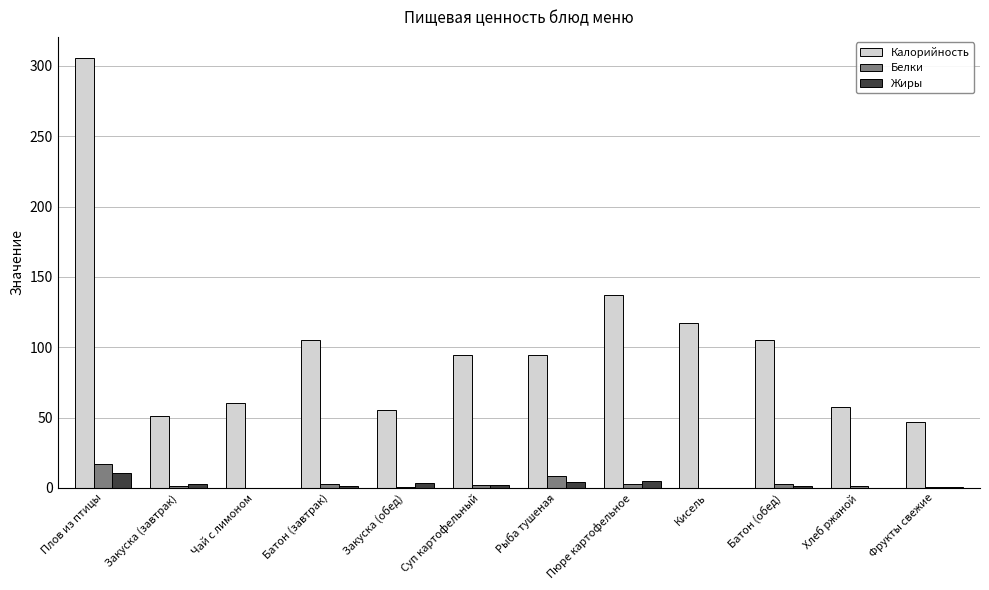

The Жиры series shows 0.4 at Фрукты свежие. True or false?

True